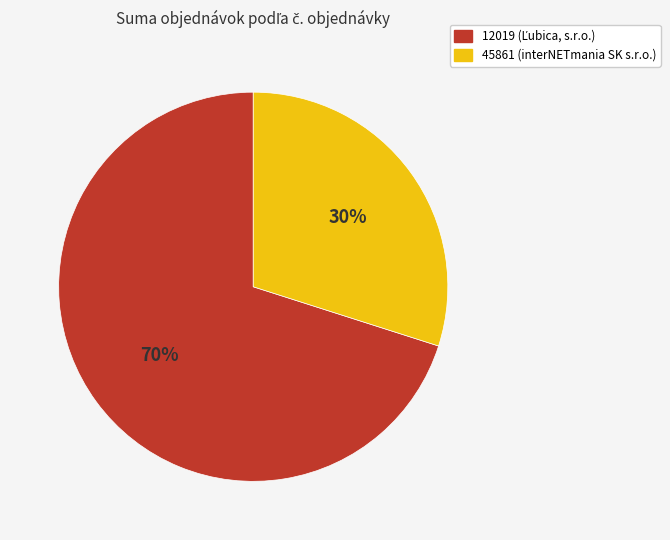

Which category has the smallest portion of the pie?

45861 (interNETmania SK s.r.o.)